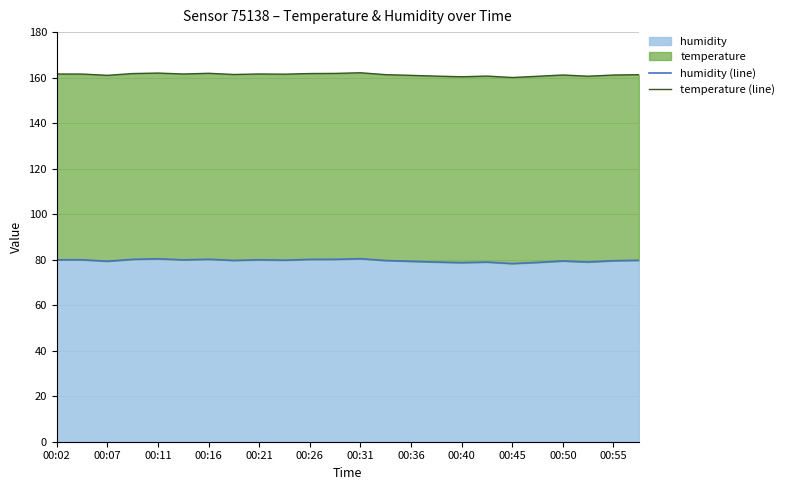

True or false: humidity (line) and temperature (line) cross at least once.

False